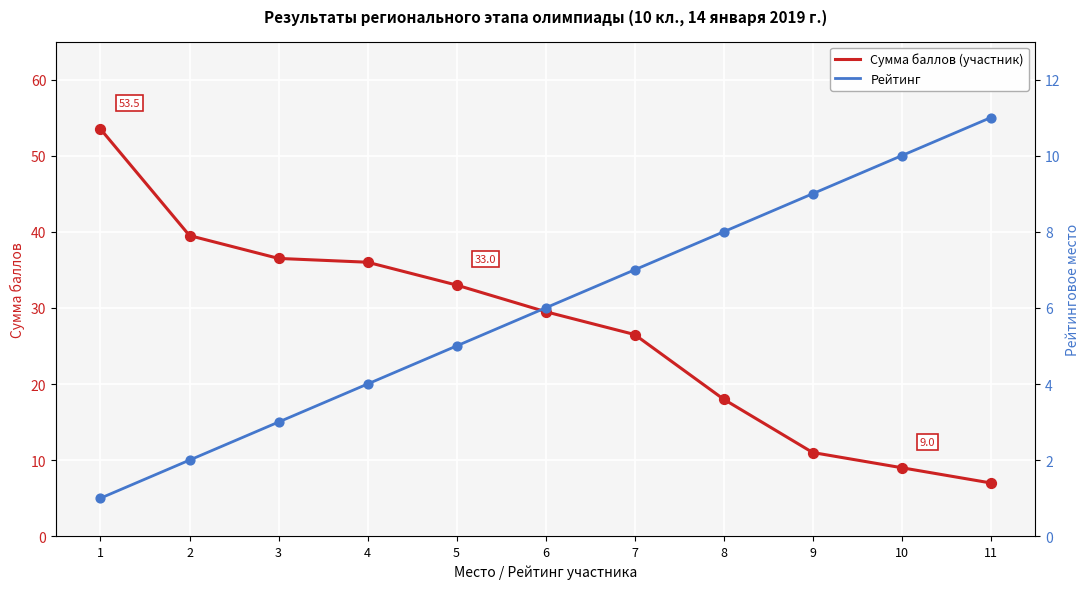

Which series reaches the maximum Y coordinate?

Сумма баллов (участник)